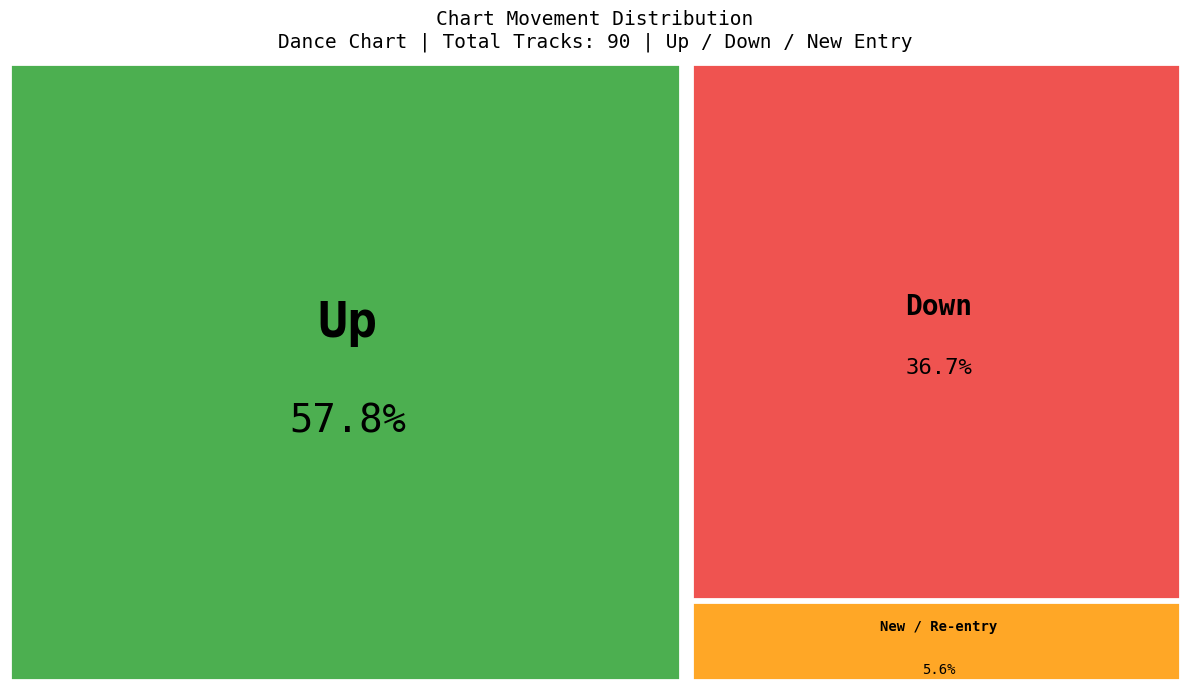

Is - the majority of the pie?

No